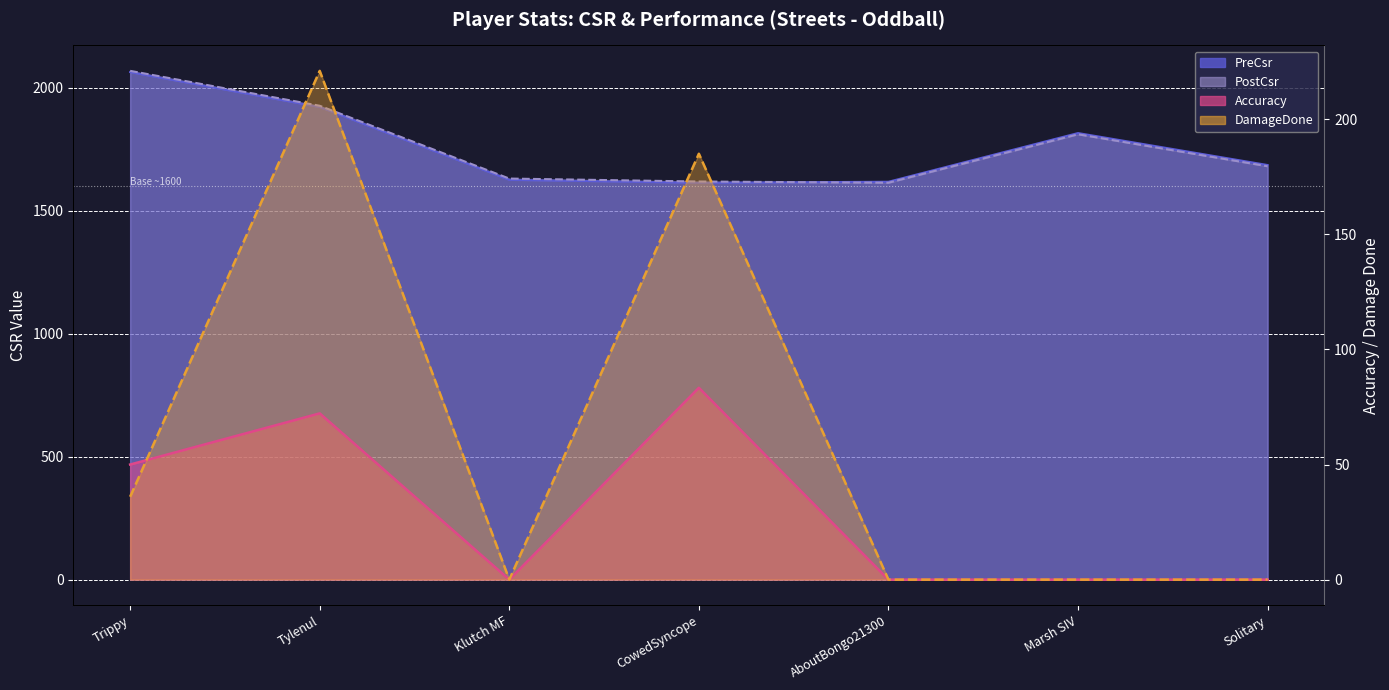

Which label corresponds to the smallest value in the chart?

Klutch MF